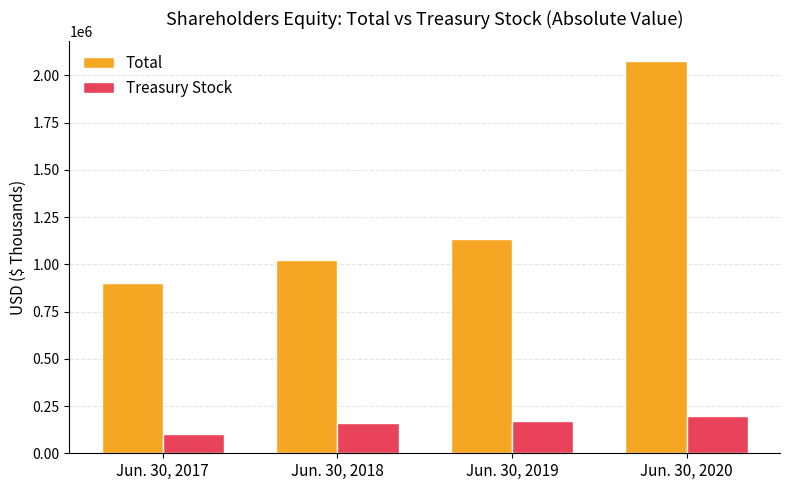

Reading right to left, extract all data points from this chart.

Total: Jun. 30, 2020=2076803	Jun. 30, 2019=1133209	Jun. 30, 2018=1024311	Jun. 30, 2017=900563
Treasury Stock: Jun. 30, 2020=199313	Jun. 30, 2019=168574	Jun. 30, 2018=159734	Jun. 30, 2017=103359